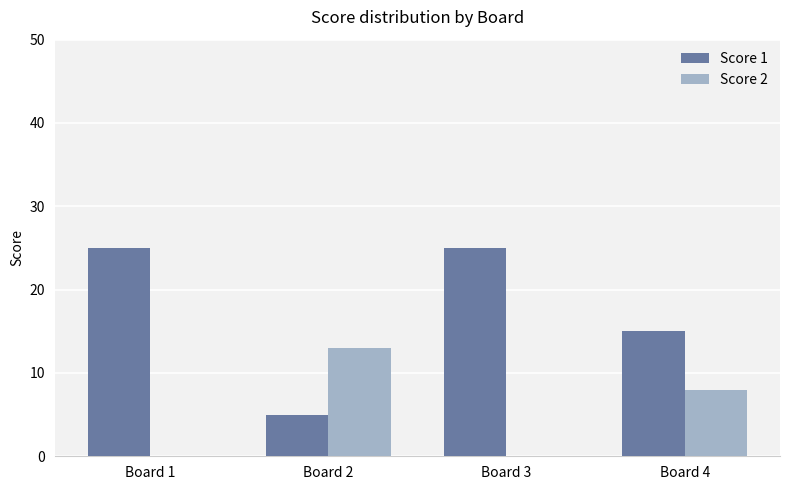

Reading right to left, list all the values displayed in this chart.

Score 1: 15	25	5	25
Score 2: 8	0	13	0